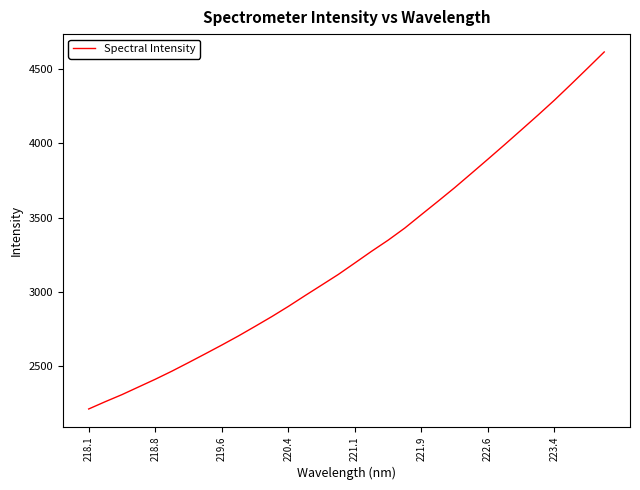

The chart shows a value of 2903.2 at 220.4. True or false?

True